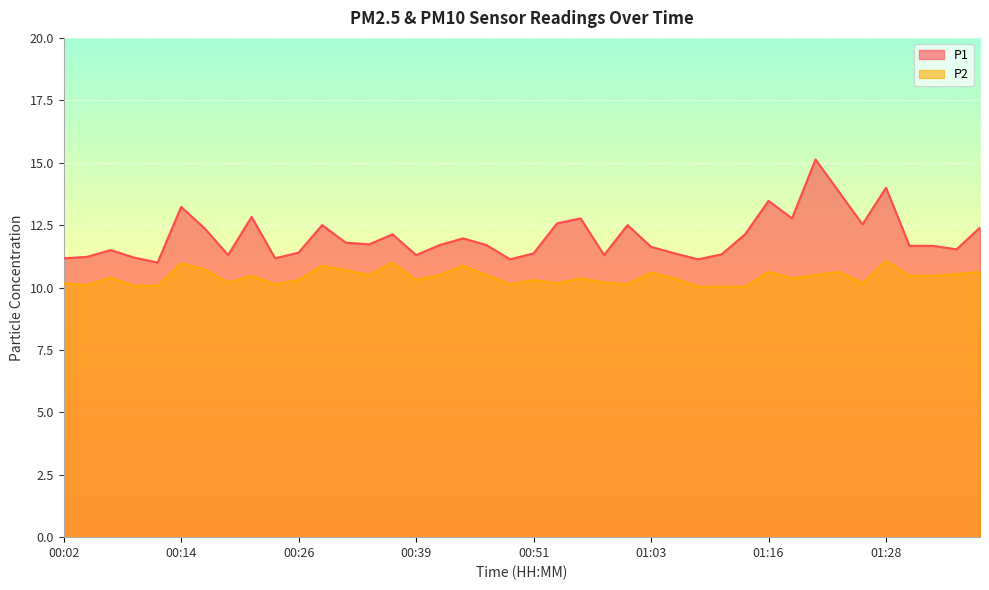

How many lines are shown in the chart?

2